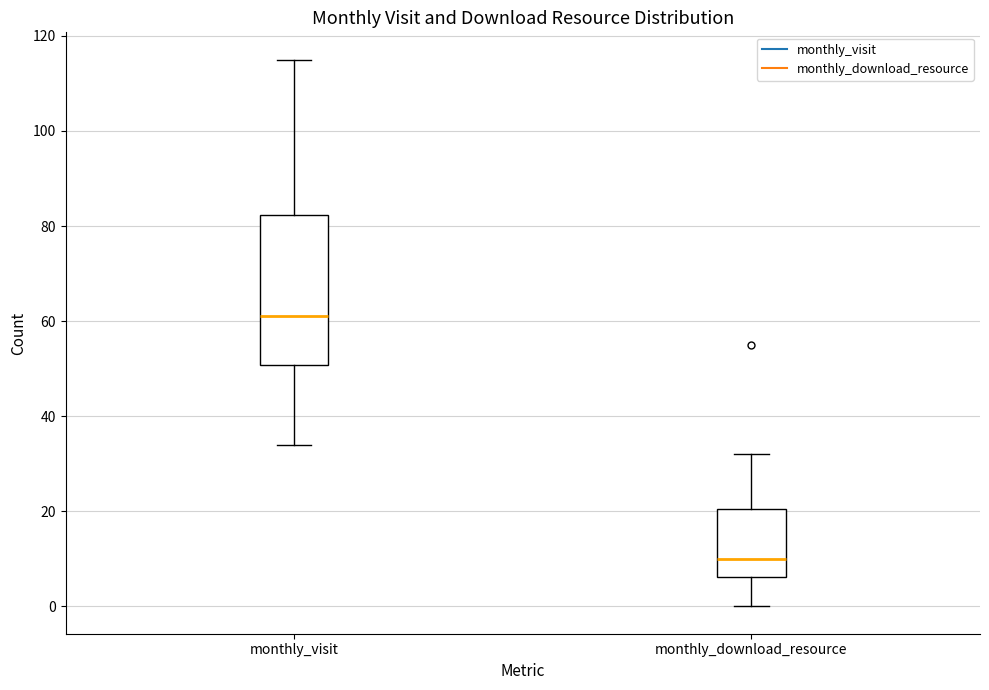

Reading left to right, transcribe this box plot: for each box, give where its median line is, the range the box spans, and where its two whiskers end, as read against the y-axis. The values are not printed on the chart, so give them approximately, as read against the axis.

monthly_visit: median 62, box 50 to 82, whiskers 34 to 116
monthly_download_resource: median 10, box 6 to 20, whiskers 0 to 32